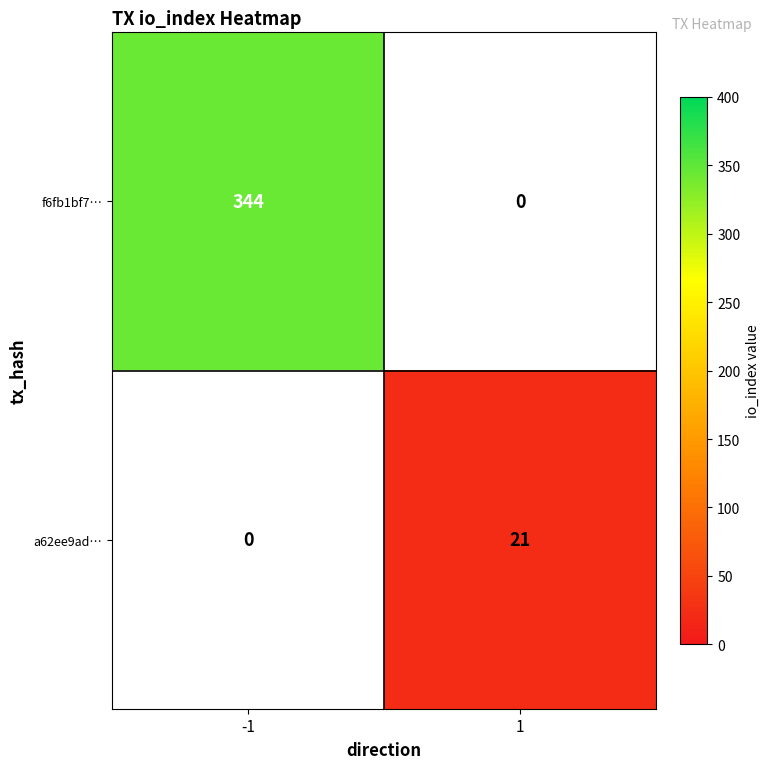

Is it true that a62ee9ad… equals 10.9 at 1?

False